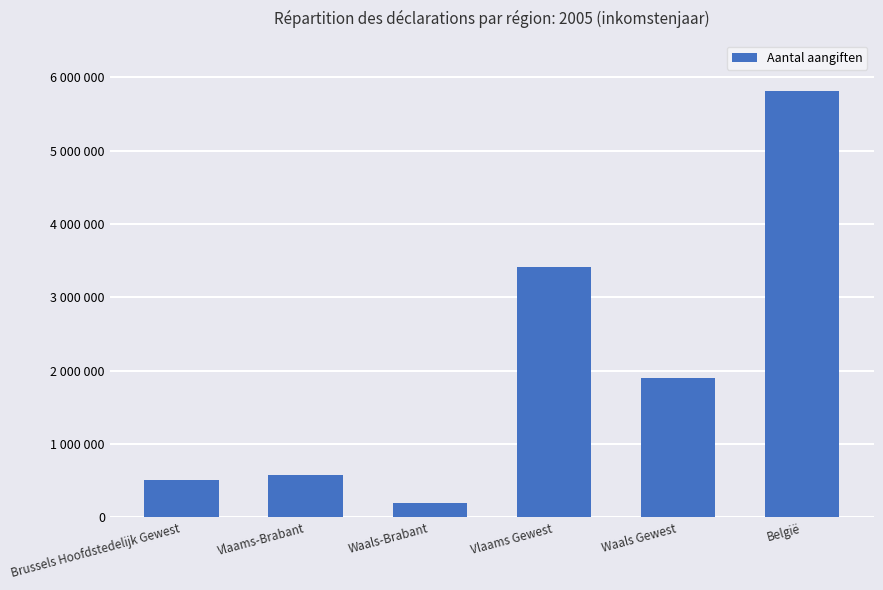

The value at Waals-Brabant is 40218. True or false?

False